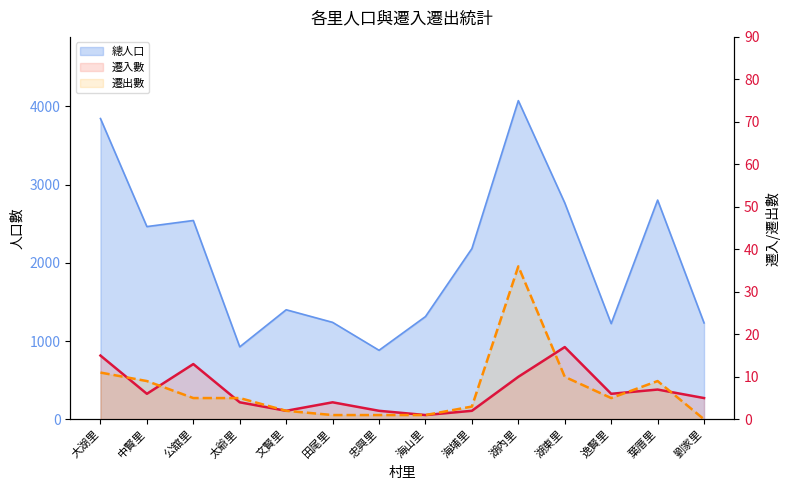

How many categories are shown in the chart?

14